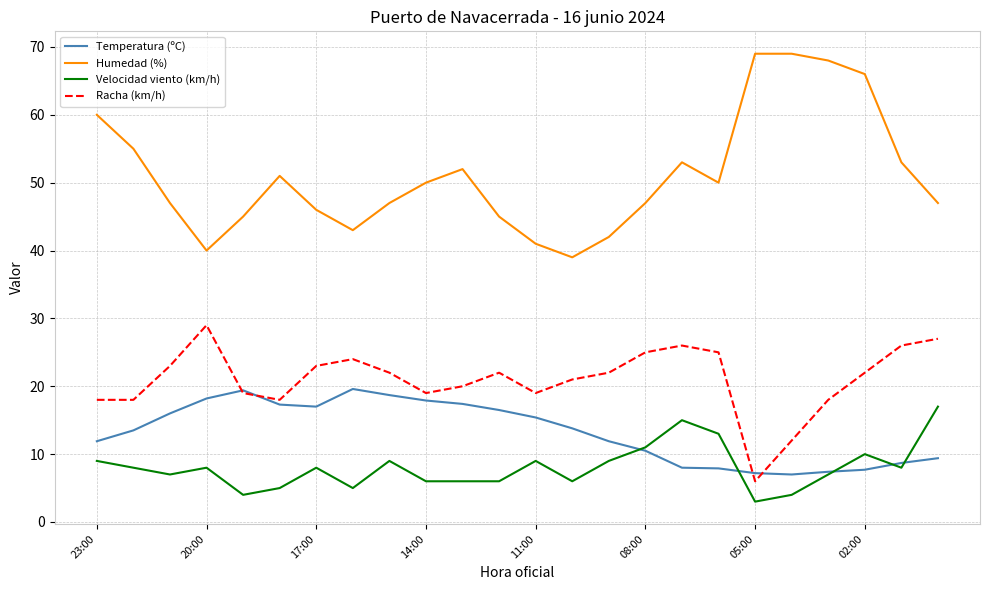

What is the greatest value displayed?

69.0